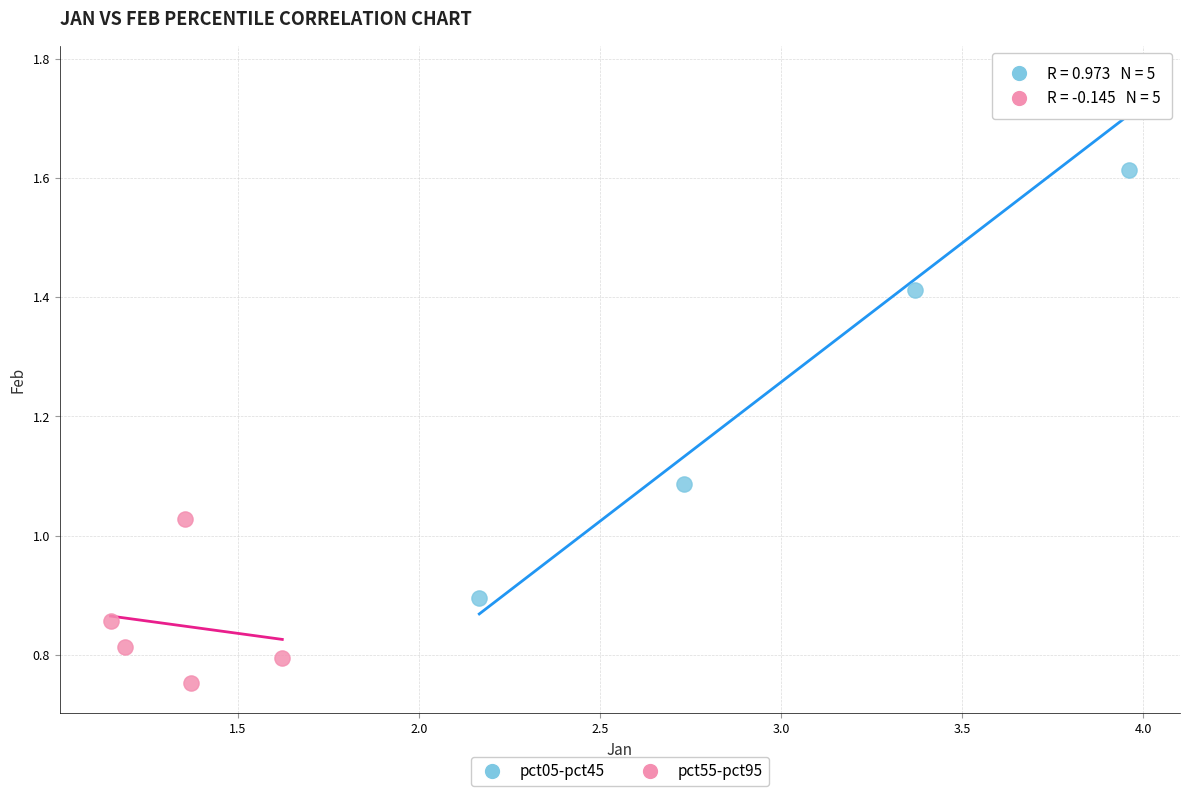

Which series reaches the minimum Y coordinate?

pct55-pct95